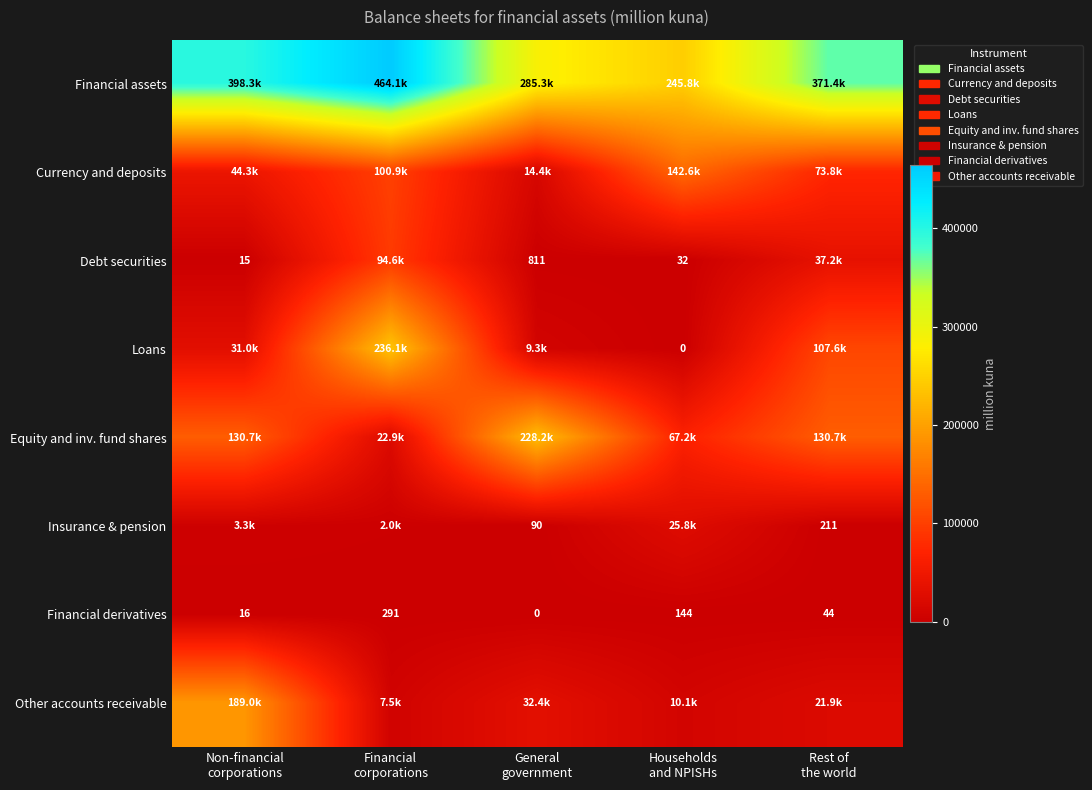

At General government, list the series in order from largest to smallest.

Financial assets, Equity and inv. fund shares, Other accounts receivable, Currency and deposits, Loans, Debt securities, Insurance & pension, Financial derivatives